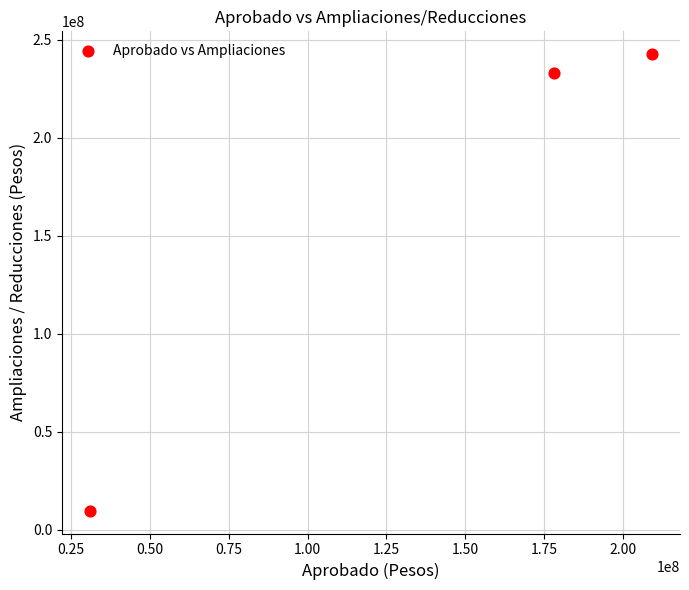

What Y value in the scatter plot is closest to 126286842?

232955761.0